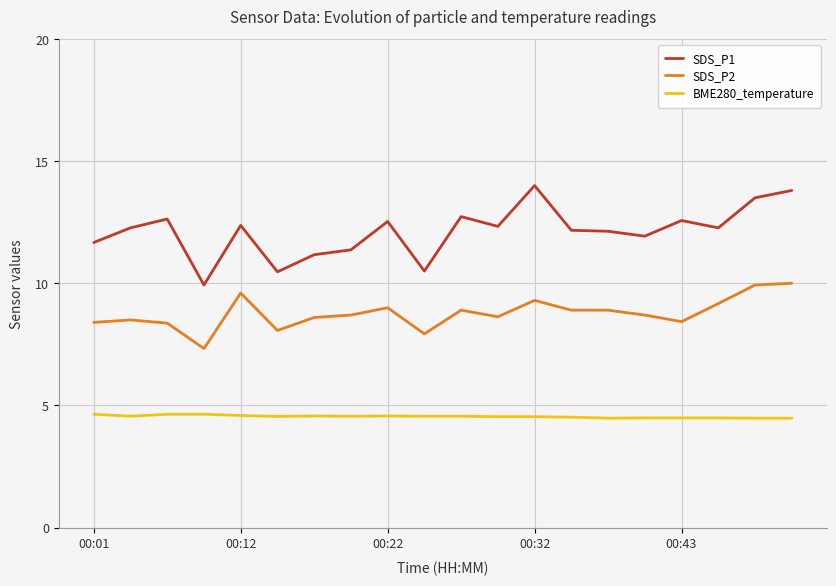

Rank the series by their average value, from lowest to highest.

BME280_temperature, SDS_P2, SDS_P1